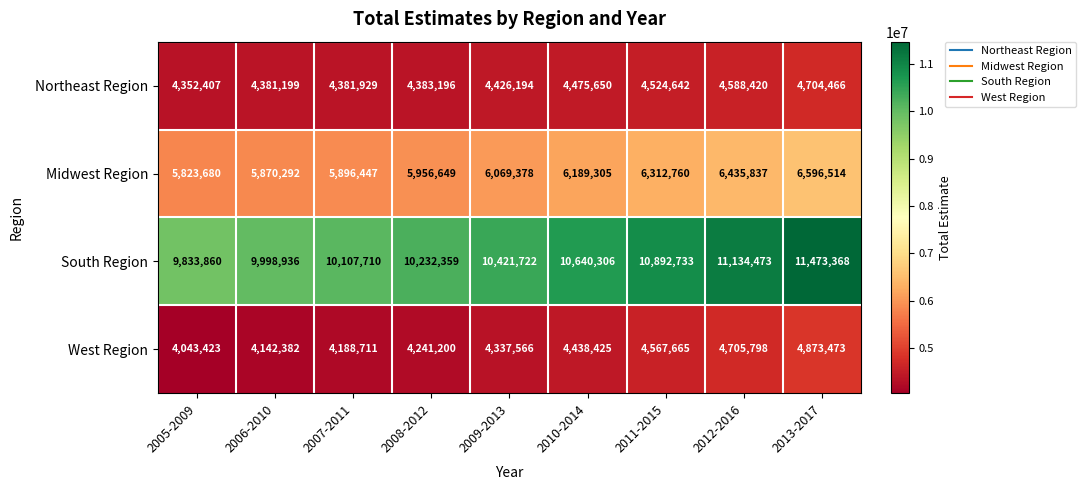

Rank the series by their maximum value, from lowest to highest.

Northeast Region, West Region, Midwest Region, South Region